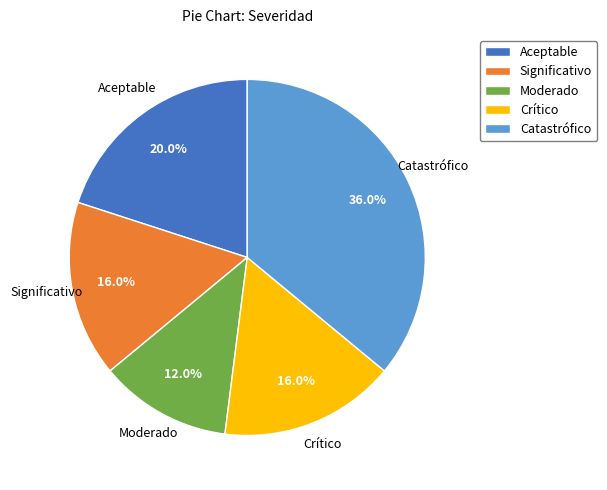

To the nearest percent, what is the combined percentage of Significativo and Moderado?

28%